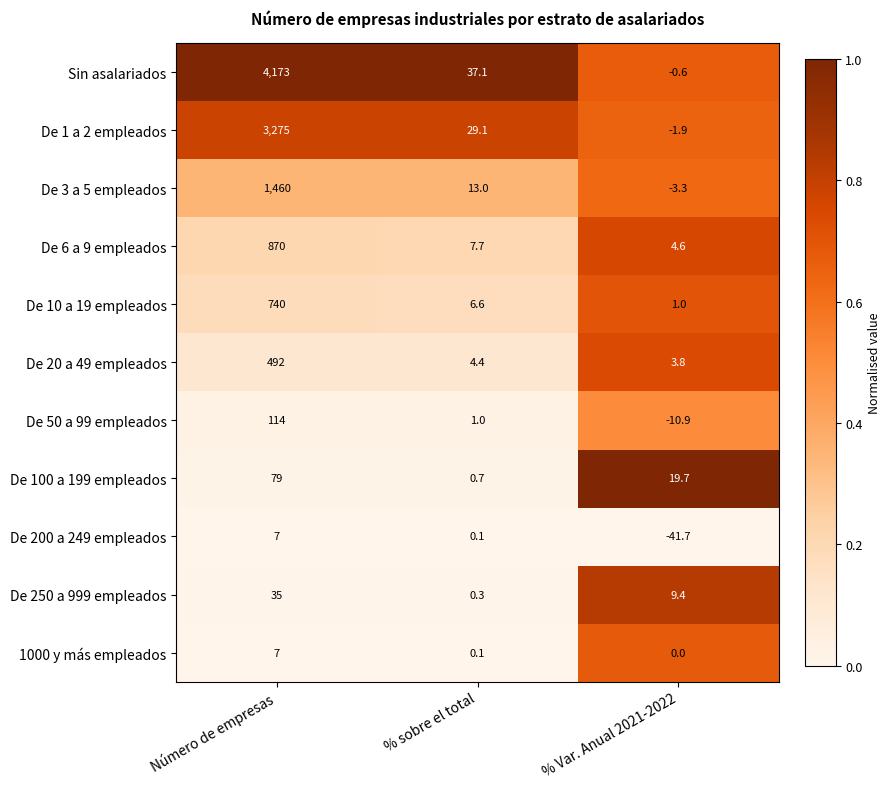

Which category has the lowest value in the De 250 a 999 empleados series?

% sobre el total